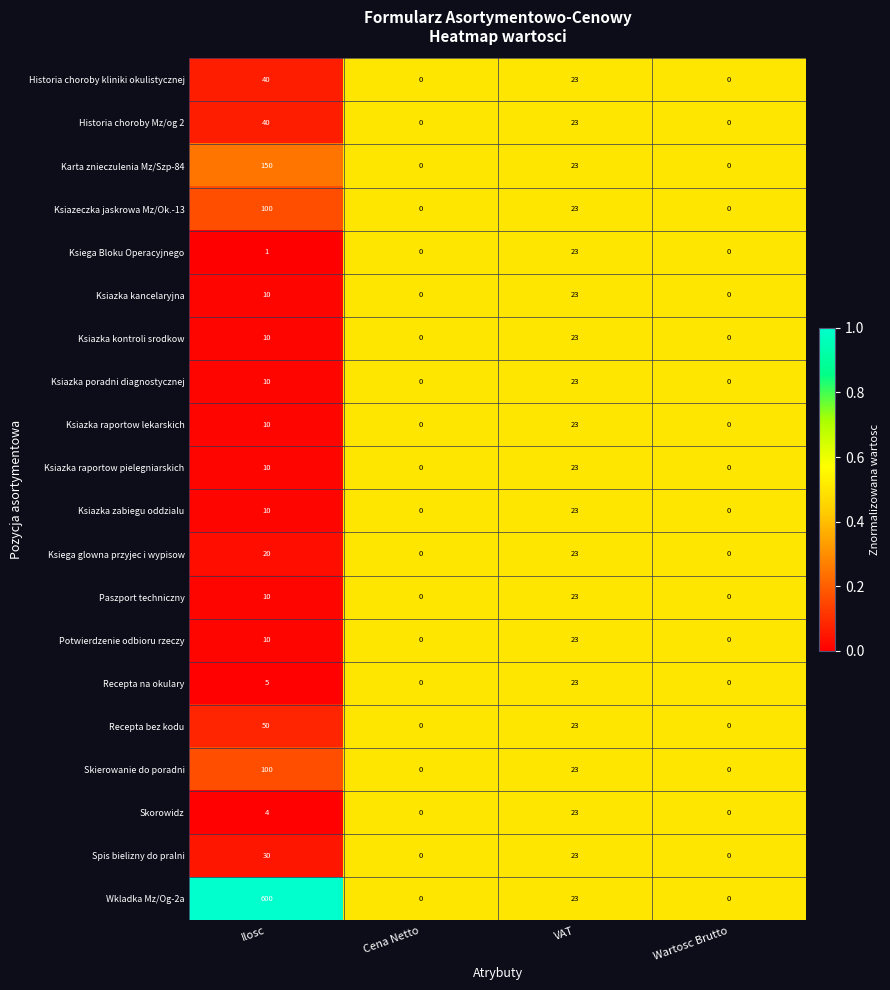

At which category is the sum across all series the highest?

Ilosc